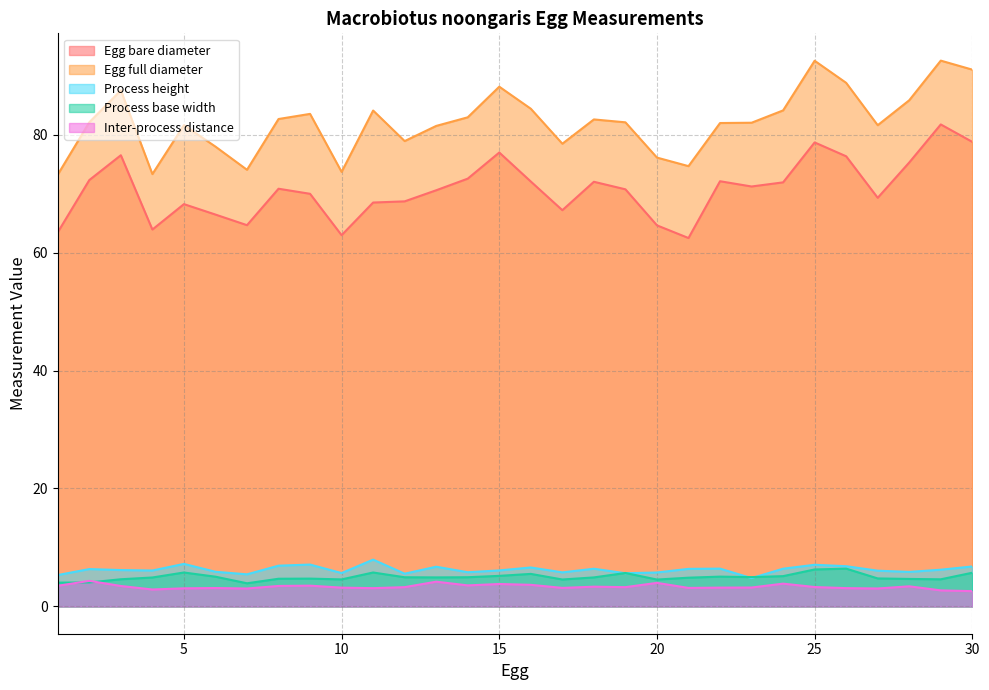

Where is the first local maximum for Egg bare diameter?

3